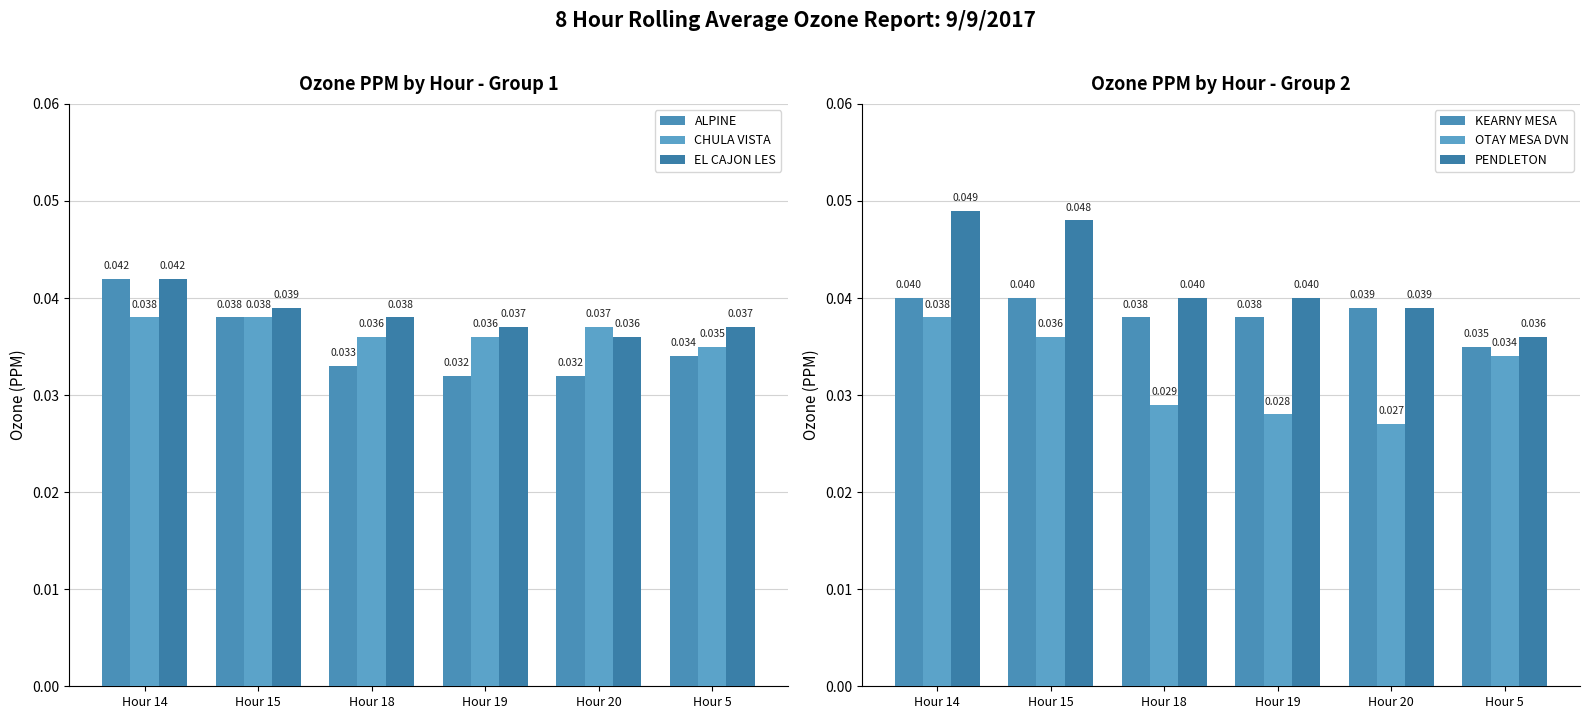

What are all the series names shown in the legend?

ALPINE, CHULA VISTA, EL CAJON LES, KEARNY MESA, OTAY MESA DVN, PENDLETON